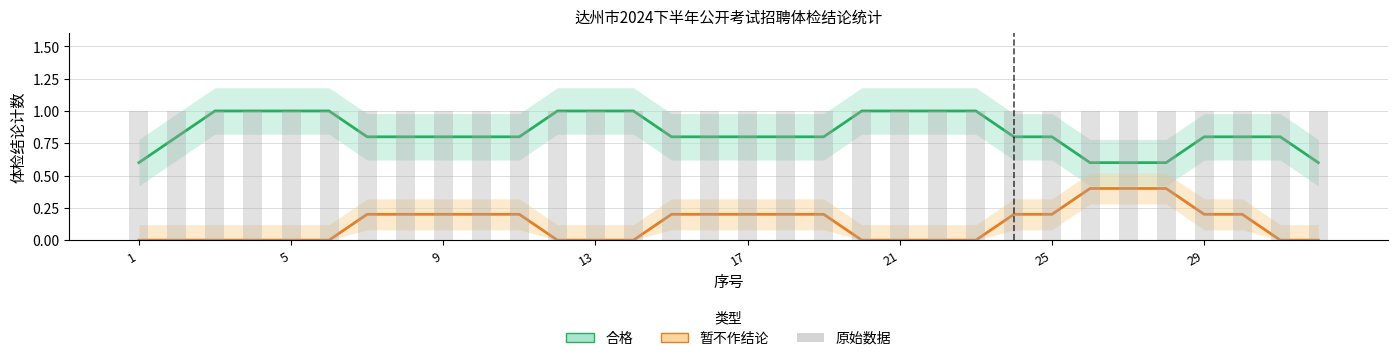

Count the 合格 values in the range 0 to 1.

32